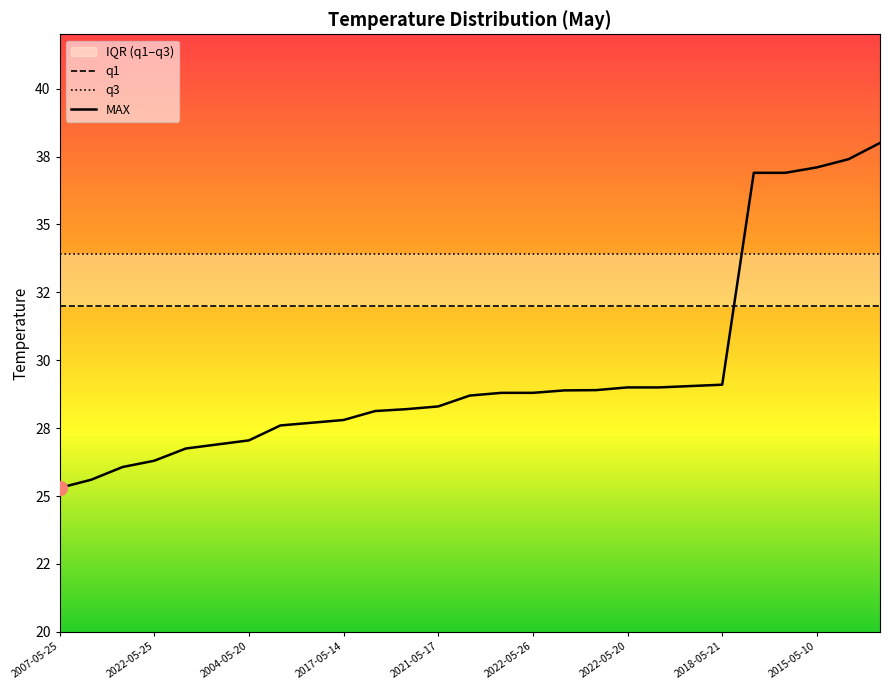

Where is q3 nearest to the value 33?

2007-05-25